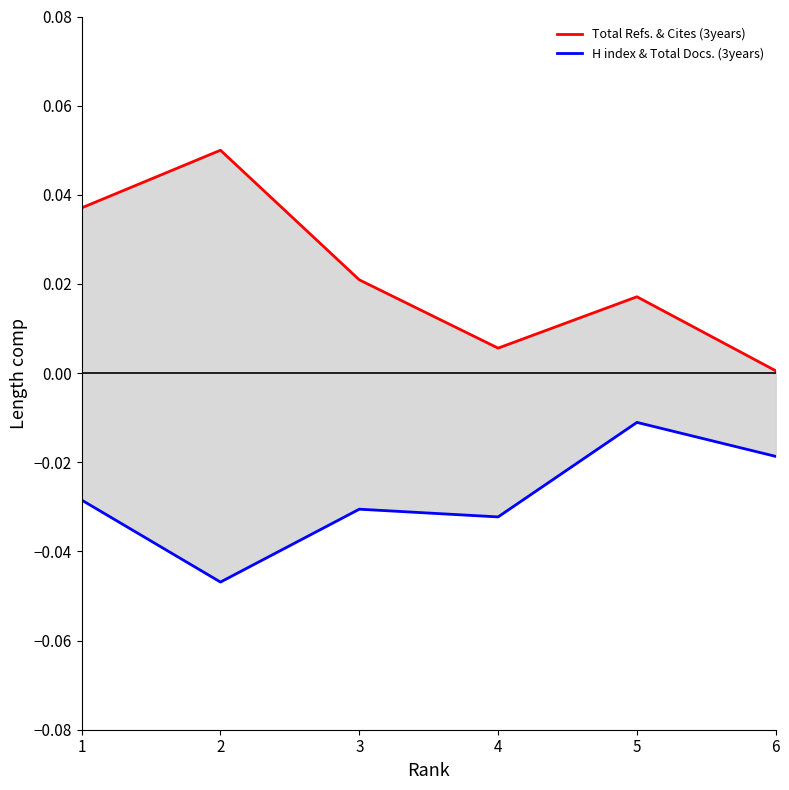

Reading right to left, what are all the values shown in this chart?

Total Refs. & Cites (3years): 6=0.0	5=0.0	4=0.0	3=0.0	2=0.1	1=0.0
H index & Total Docs. (3years): 6=-0.0	5=-0.0	4=-0.0	3=-0.0	2=-0.0	1=-0.0